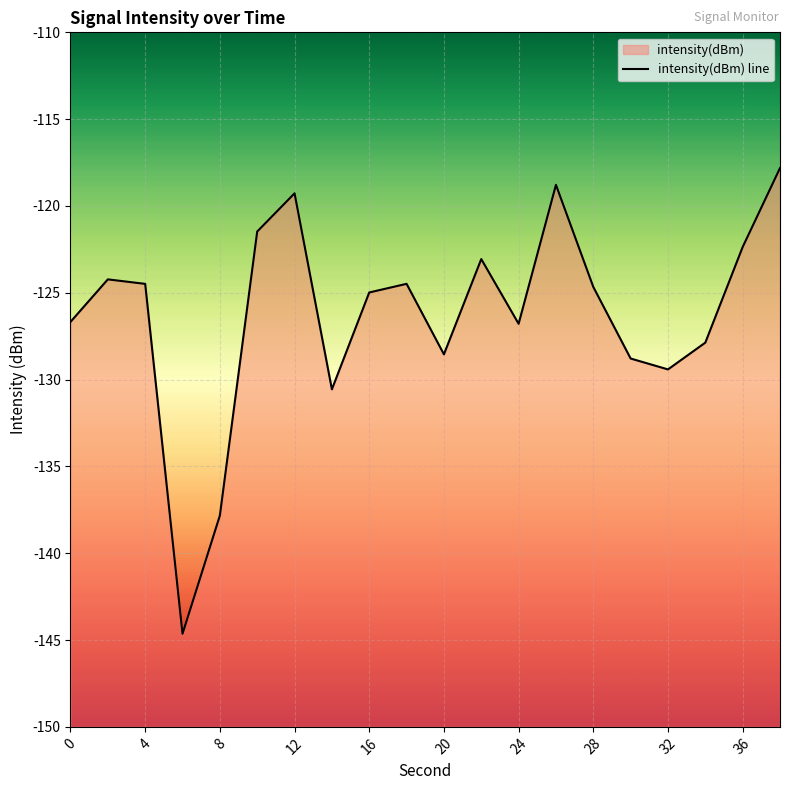

What is the smallest value displayed?

-144.6